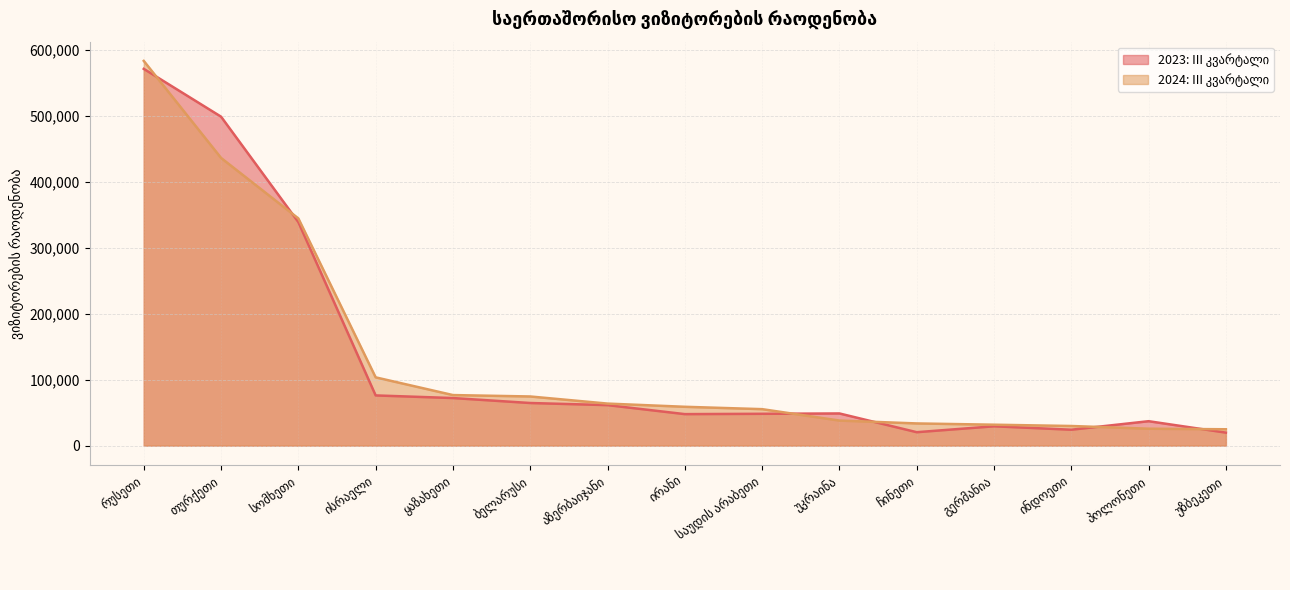

Where does the 2024: III კვარტალი series first go above 58879?

რუსეთი